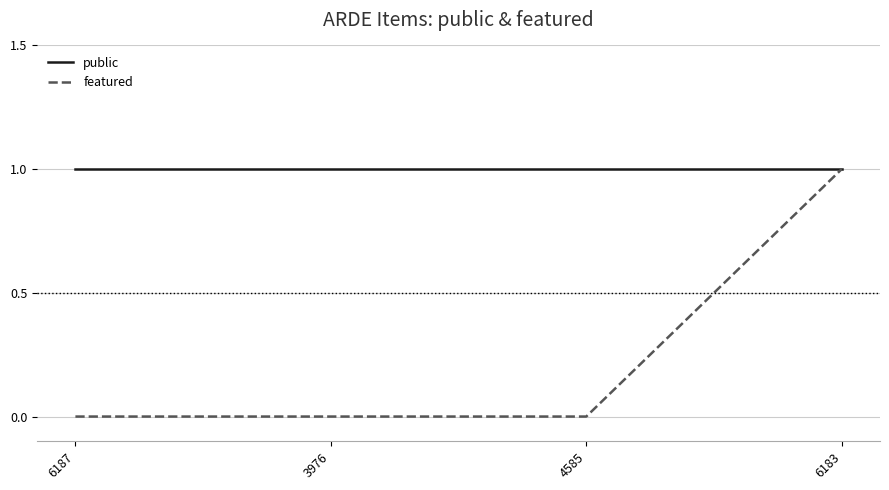

Count the number of categories in the chart.

4